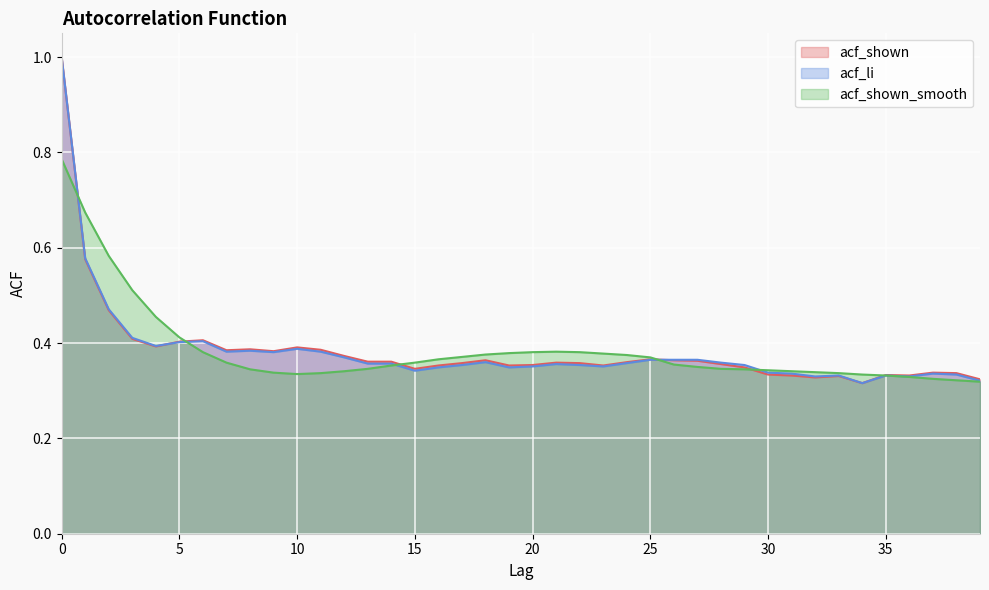

True or false: acf_li has more than 1 interior local peaks.

True